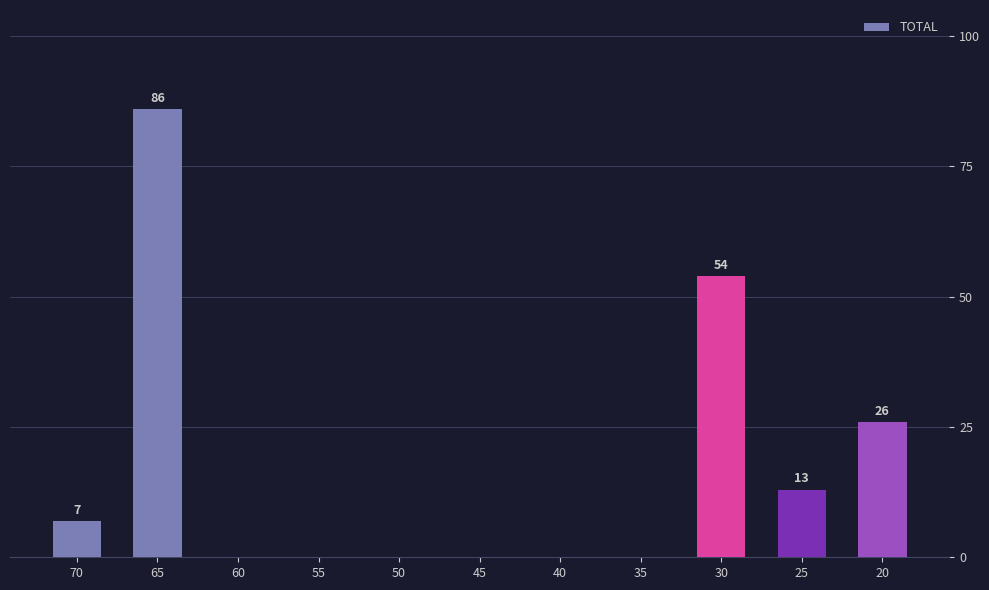

What is the ratio of the value at 70 to the value at 20?

0.3